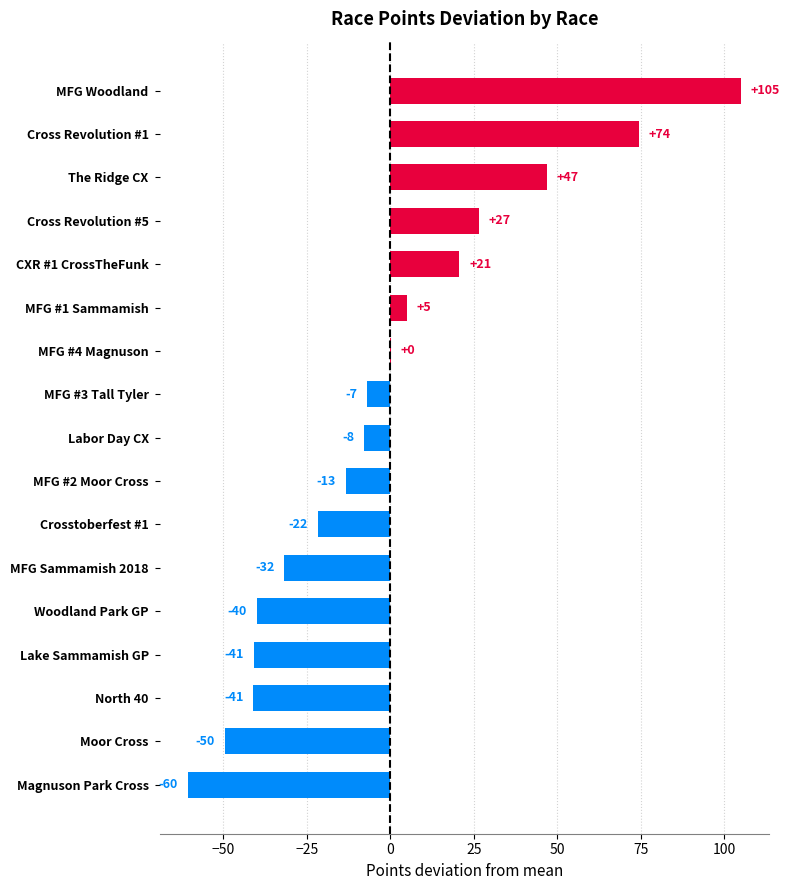

What is the sum of all values?

-34.5